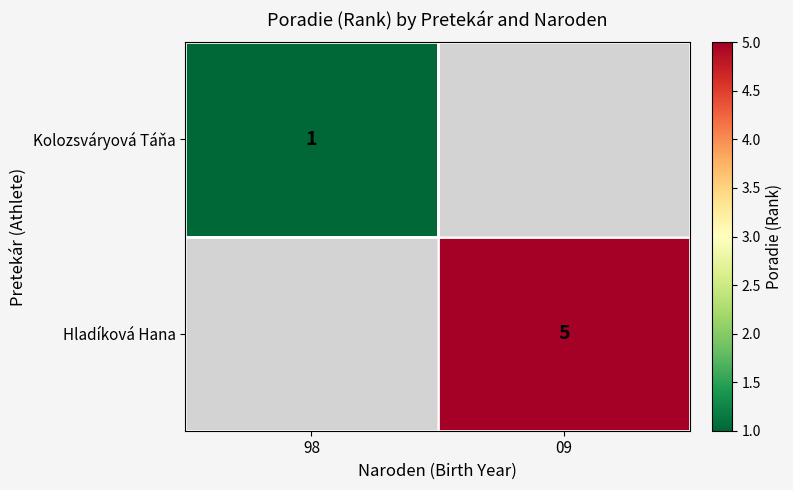

The Kolozsváryová Táňa series shows 0 at 98. True or false?

False